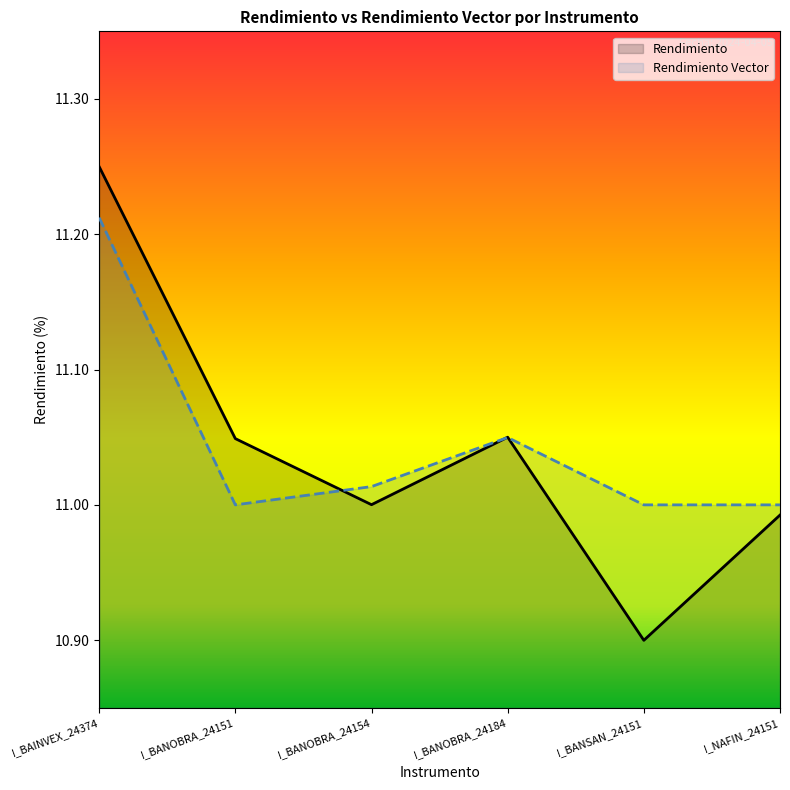

Reading left to right, list all the values displayed in this chart.

Rendimiento: 11.2	11.0	11.0	11.1	10.9	11.0
Rendimiento Vector: 11.2	11.0	11.0	11.0	11.0	11.0